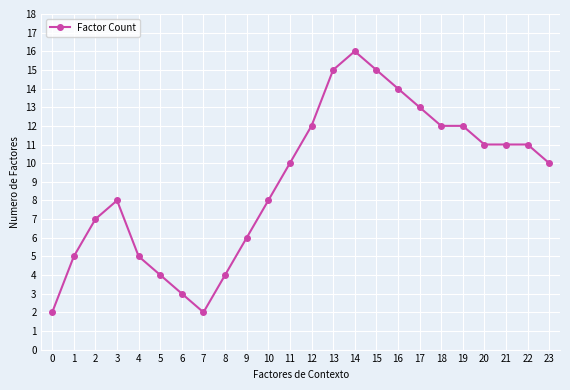

Between 15 and 22, which is larger?

15